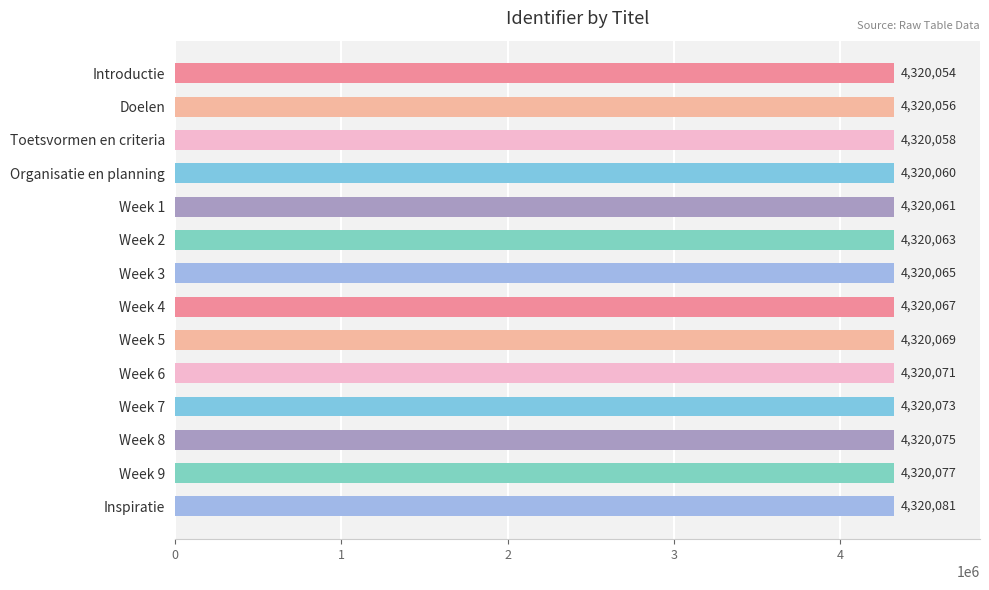

What is the label of the 9th bar from the top?

Week 5